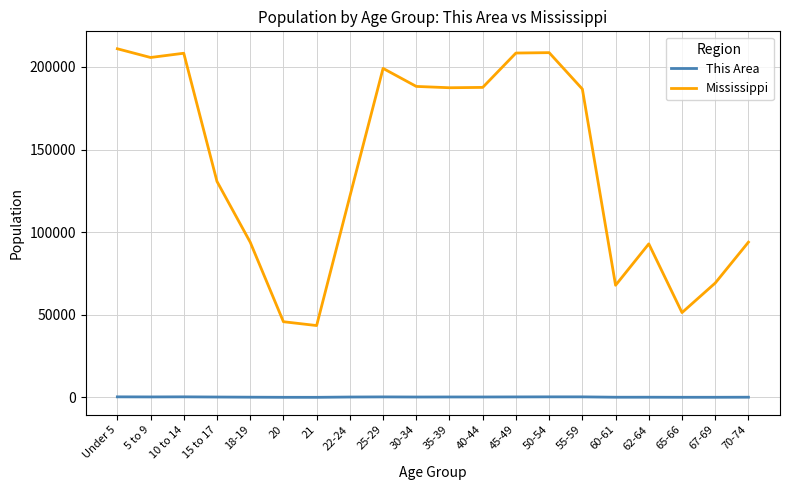

What is the difference between the second highest and second lowest values in the This Area series?

275